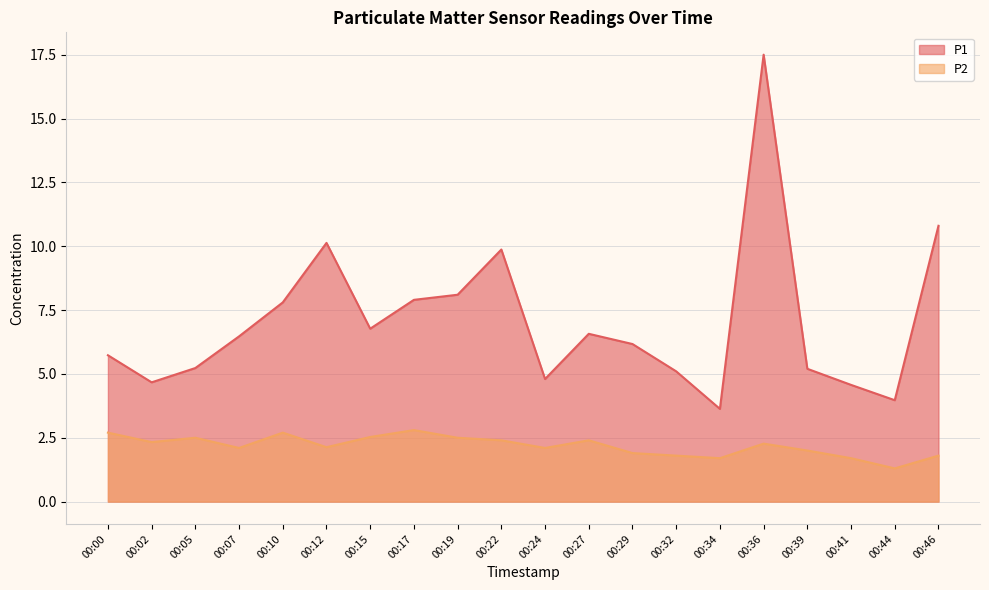

Rank the categories by P2 value from highest to lowest.

00:17, 00:00, 00:10, 00:15, 00:05, 00:19, 00:22, 00:27, 00:02, 00:36, 00:12, 00:07, 00:24, 00:39, 00:29, 00:32, 00:46, 00:34, 00:41, 00:44